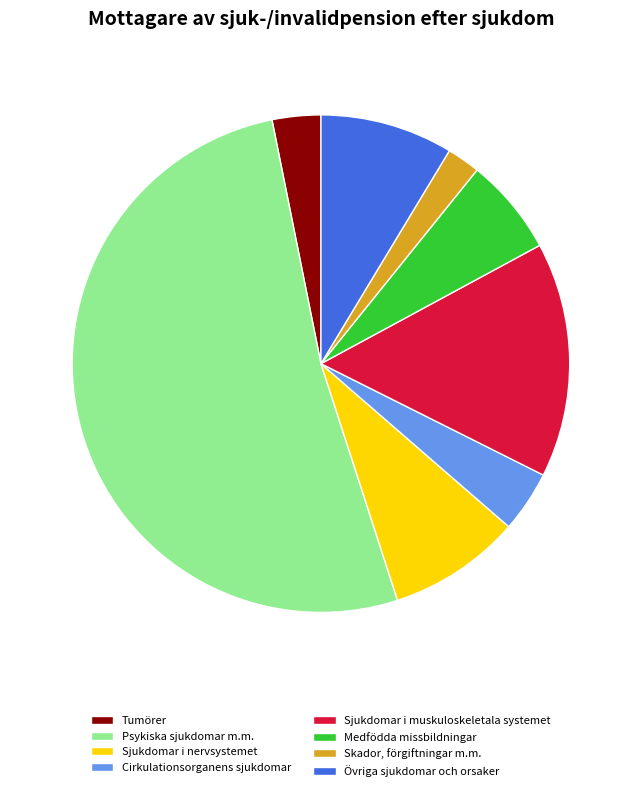

What is the smallest slice in the pie chart?

Skador, förgiftningar m.m.